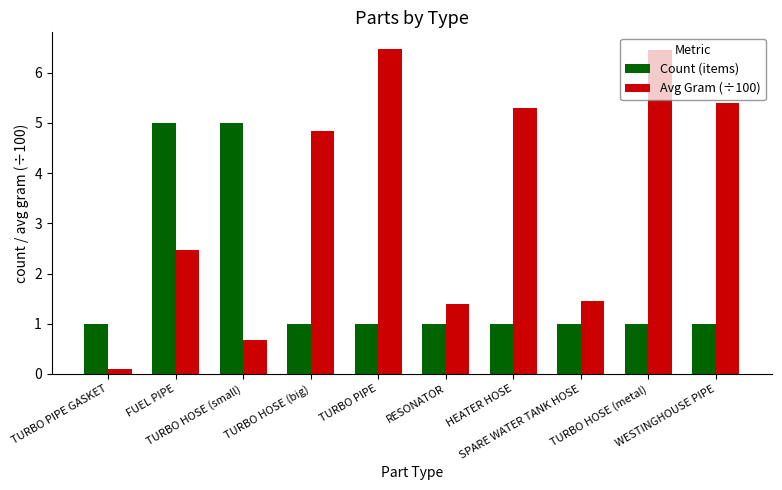

Which series has the largest total across all categories?

Avg Gram (÷100)